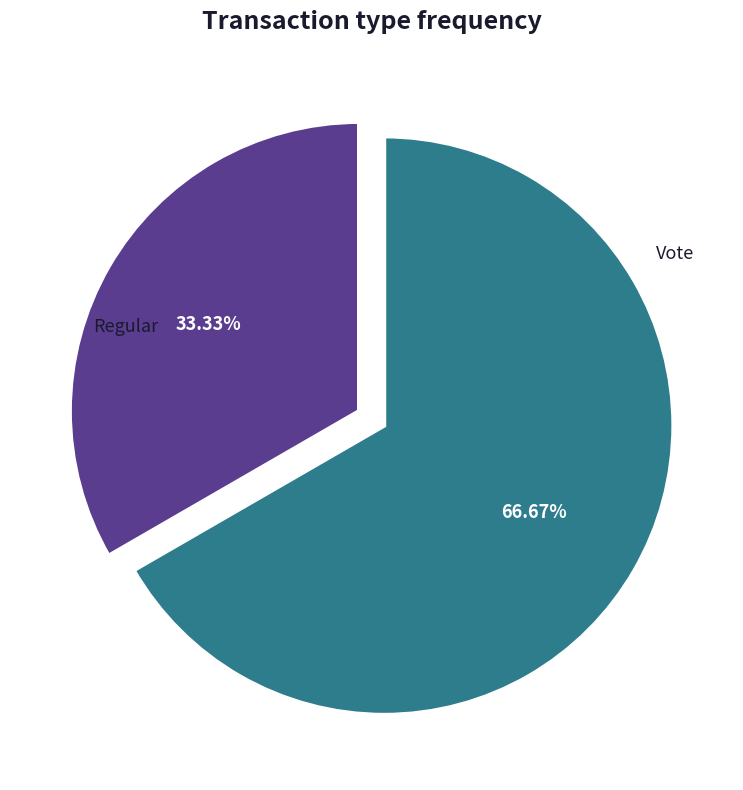

Which slice is the largest?

Vote